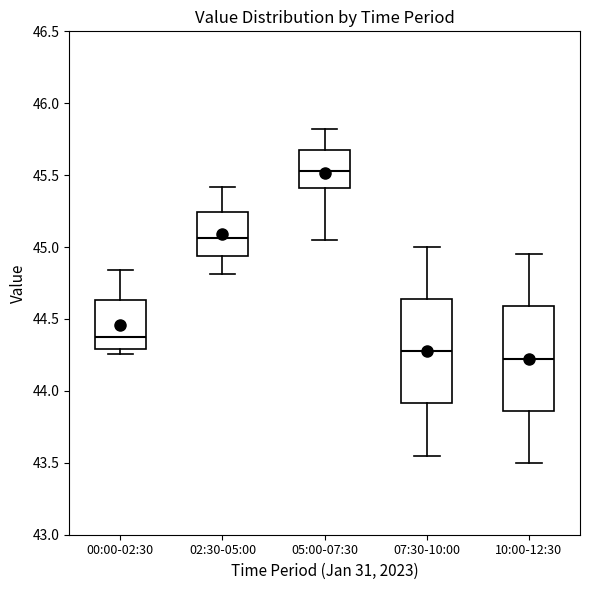

Reading left to right, transcribe this box plot: for each box, give where its median line is, the range the box spans, and where its two whiskers end, as read against the y-axis. The values are not printed on the chart, so give them approximately, as read against the axis.

00:00-02:30: median 44.40, box 44.30 to 44.65, whiskers 44.25 to 44.85
02:30-05:00: median 45.05, box 44.95 to 45.25, whiskers 44.80 to 45.40
05:00-07:30: median 45.55, box 45.40 to 45.70, whiskers 45.05 to 45.80
07:30-10:00: median 44.30, box 43.90 to 44.65, whiskers 43.55 to 45.00
10:00-12:30: median 44.25, box 43.85 to 44.60, whiskers 43.50 to 44.95